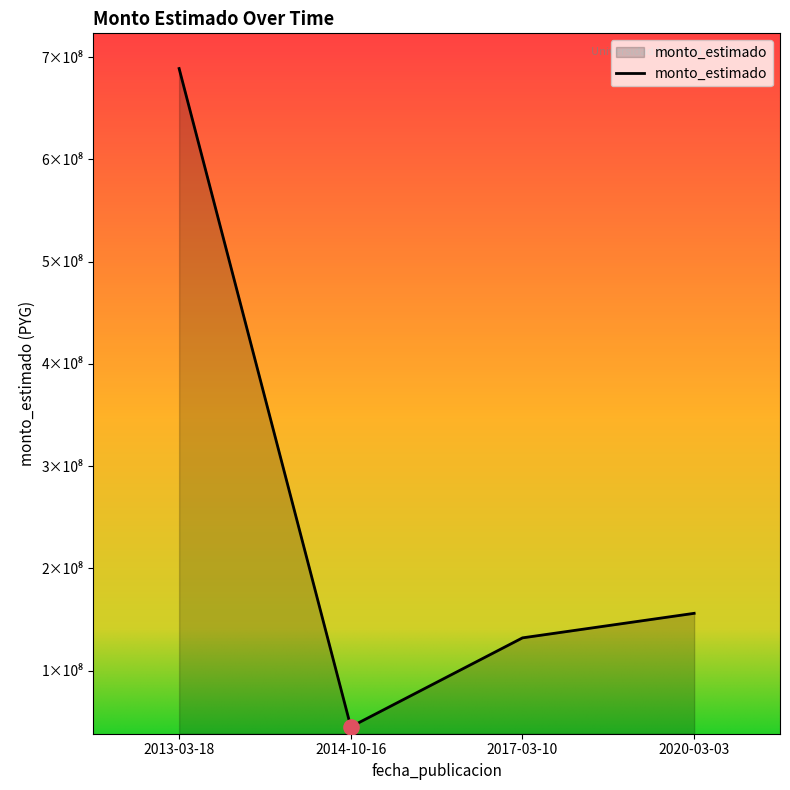

Approximately how many times larger is the value at 2013-03-18 compared to 2017-03-10?

5.2